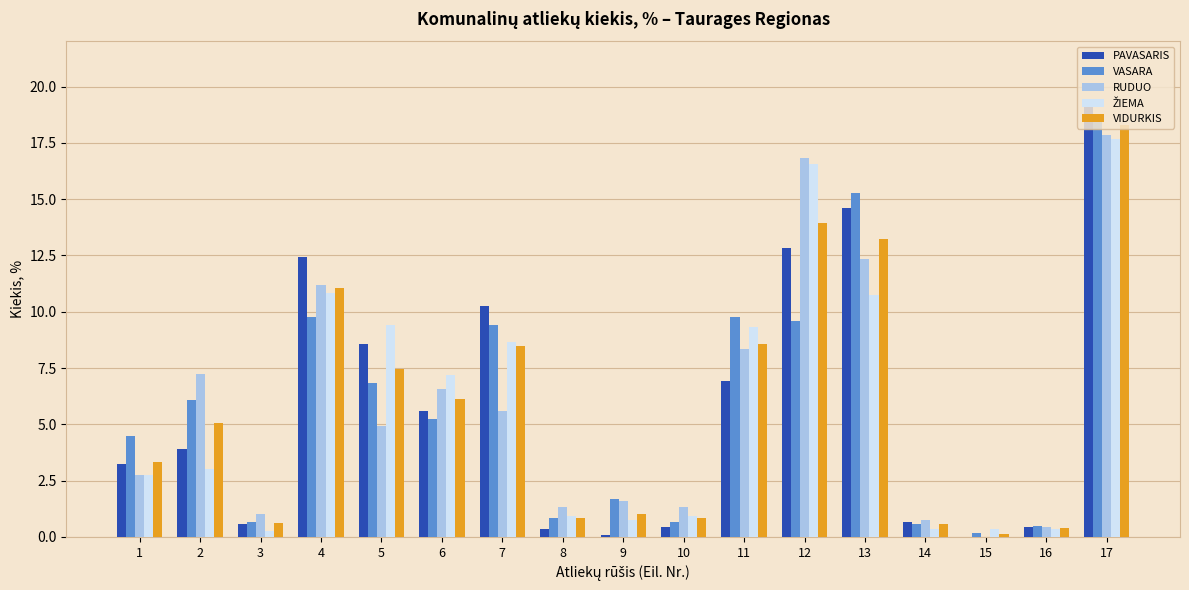

What is the sum of all RUDUO values?

100.0